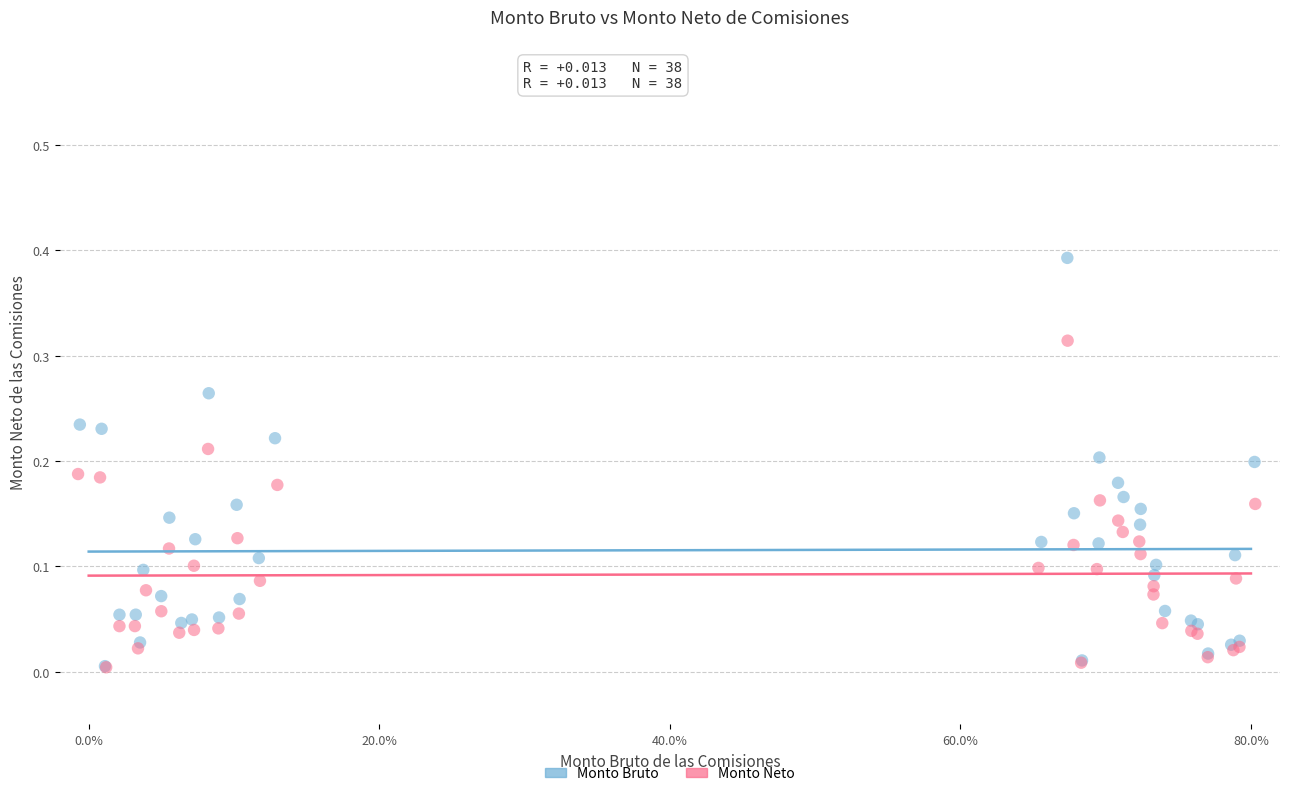

Which series reaches the maximum Y coordinate?

Monto Bruto